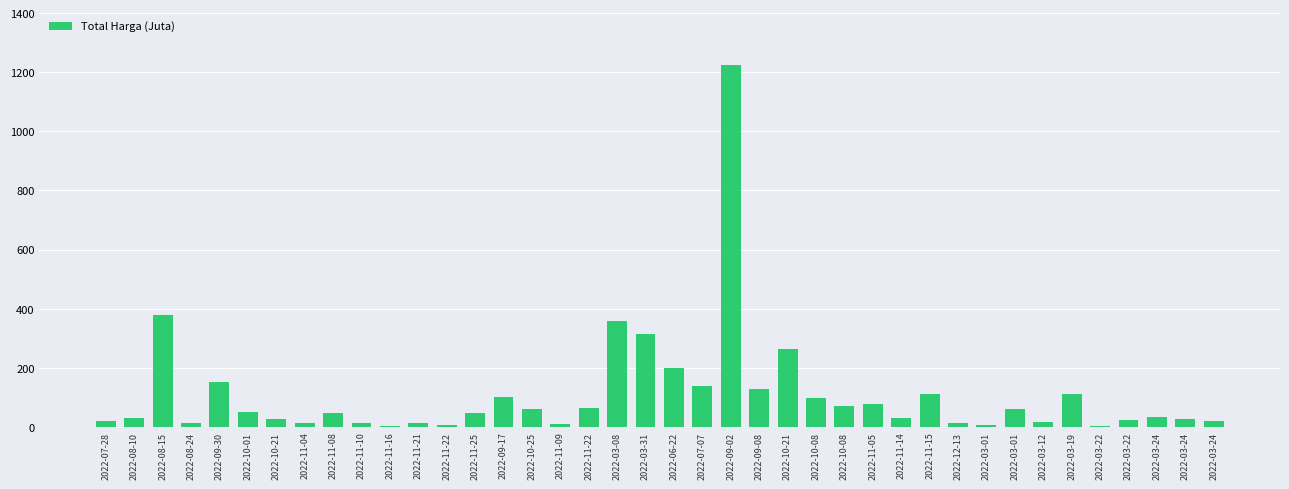

Are the bars horizontal?

No